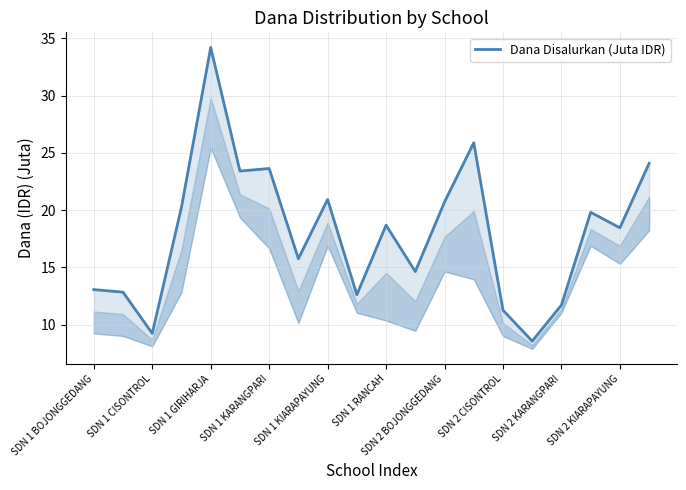

How many points are higher than both their immediate neighbors (excluding endpoints)?

6